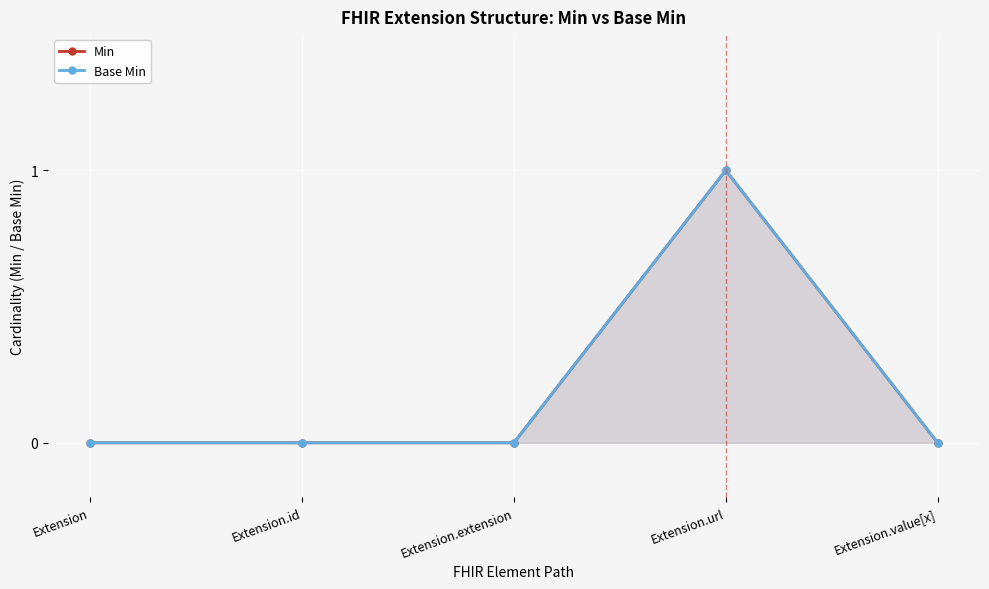

Reading left to right, transcribe all the data shown in this chart.

Min: 0	0	0	1	0
Base Min: 0	0	0	1	0